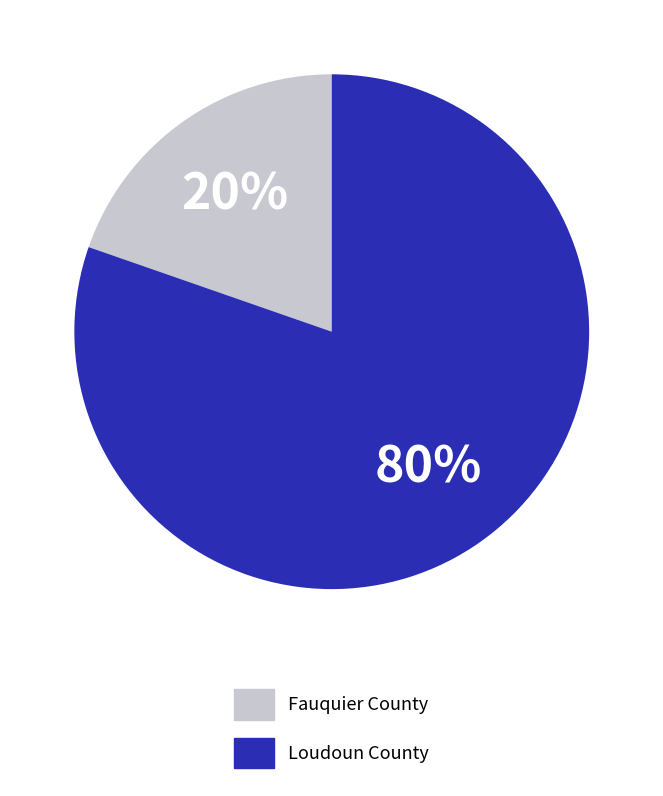

To the nearest percent, what percentage of the pie is Loudoun County?

80%